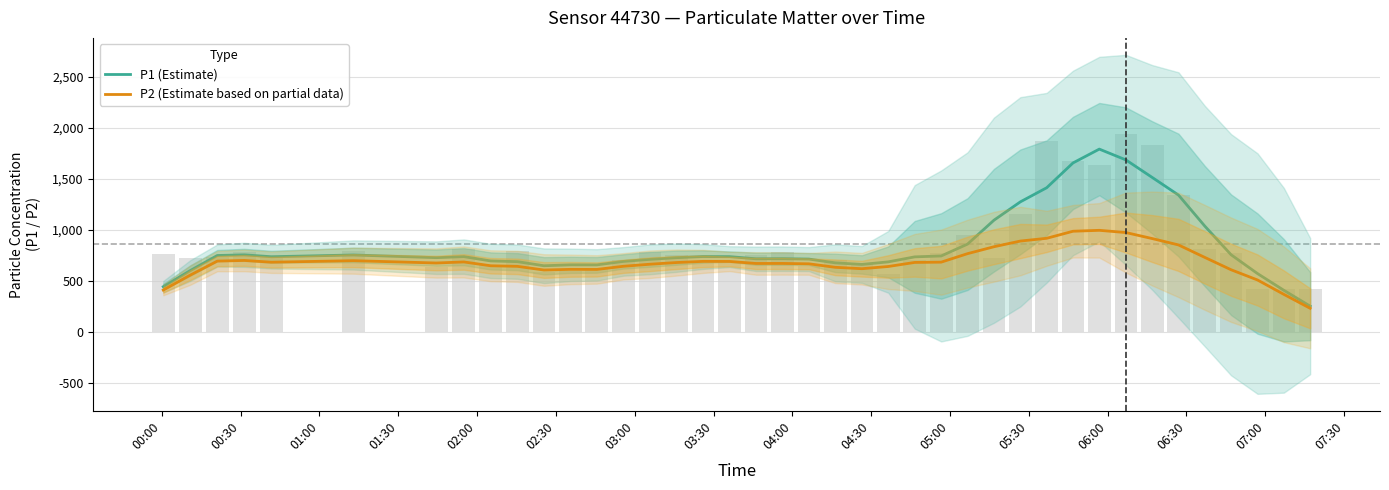

How many series are shown in this chart?

2